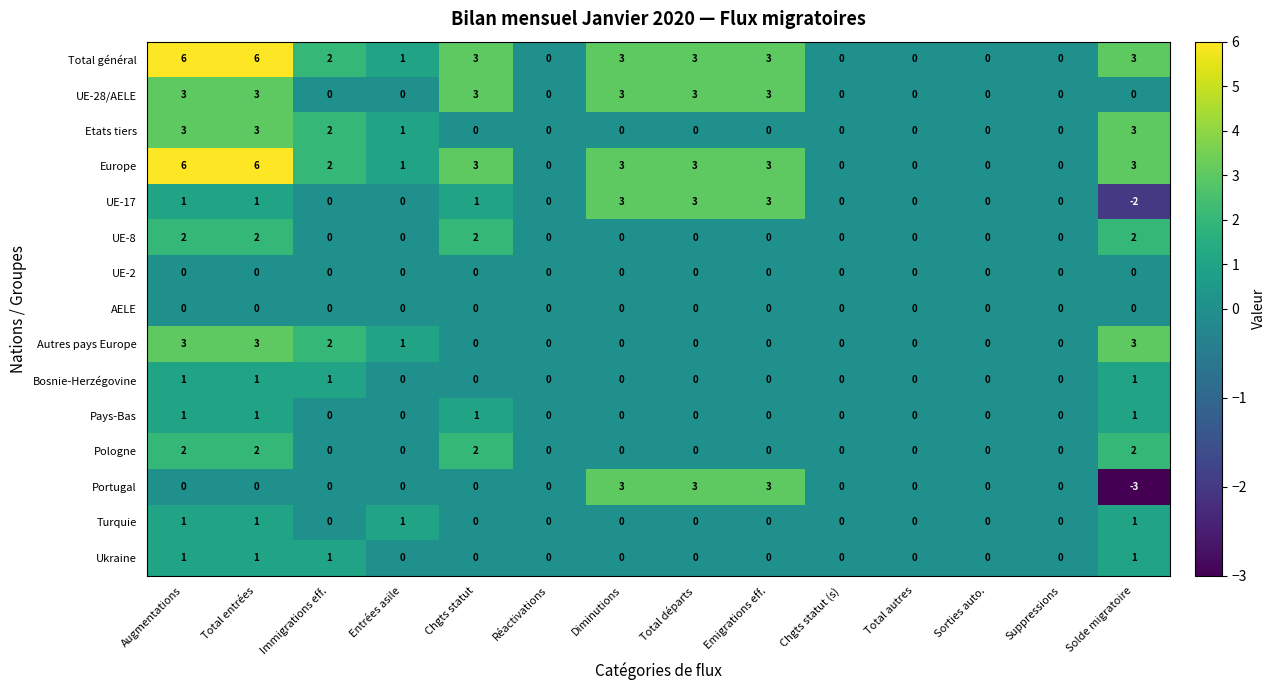

What is the total value across all series at Total départs?

15